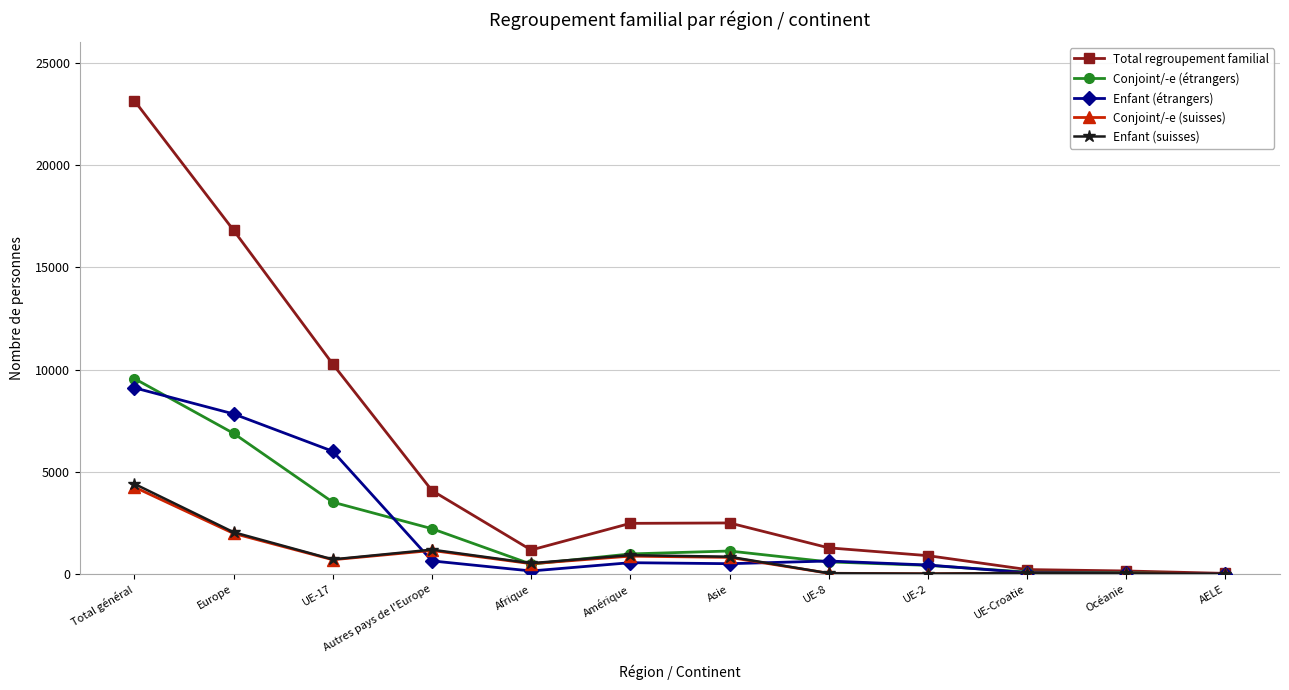

In Enfant (suisses), how many points are higher than both neighbors (excluding endpoints)?

3